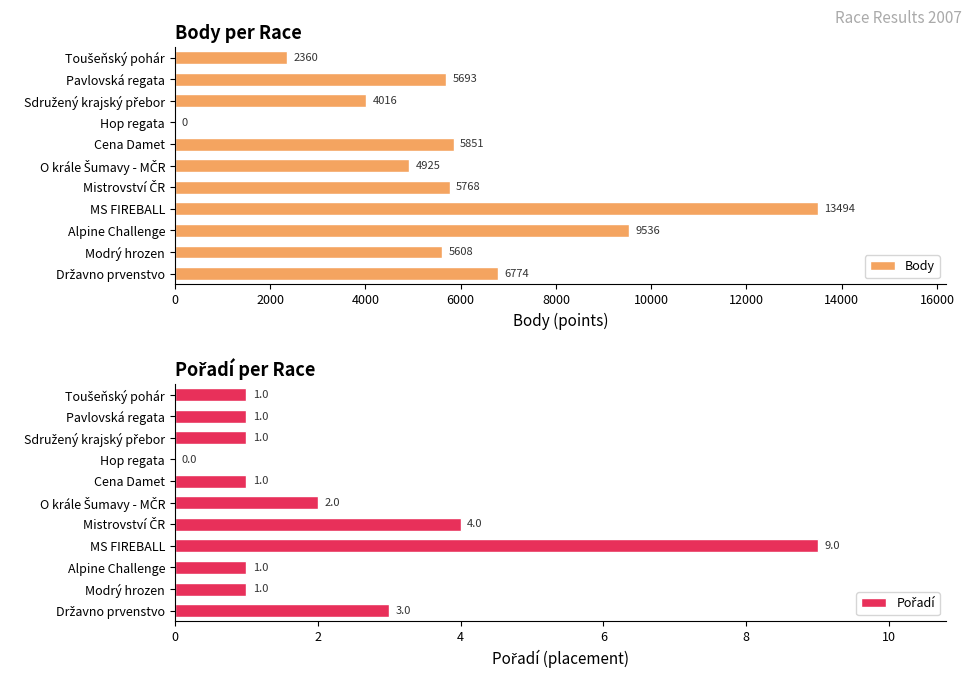

How many values in Pořadí are above zero?

10